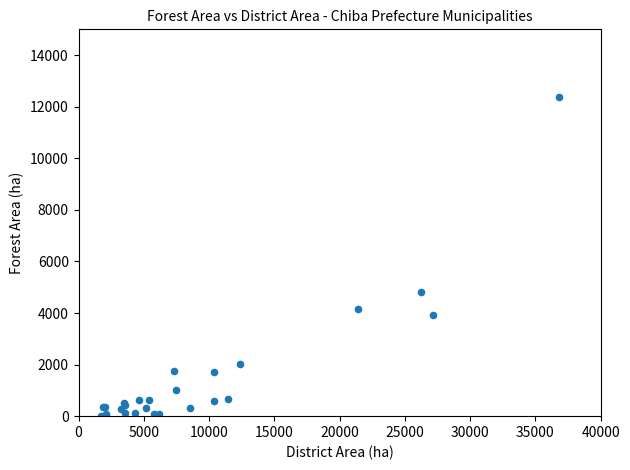

What Y value in the scatter plot is closest to 6178?

4829.7